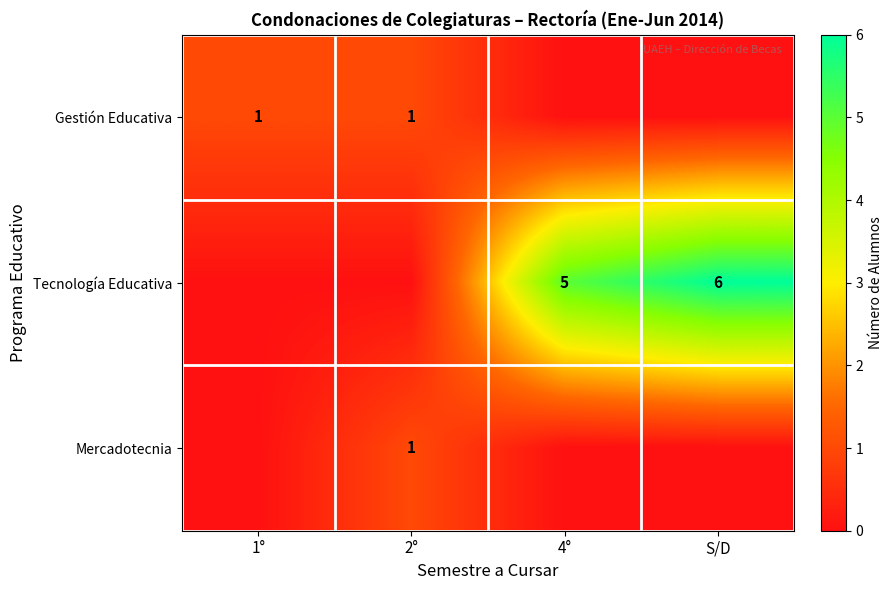

The Tecnología Educativa series shows 3 at 4°. True or false?

False